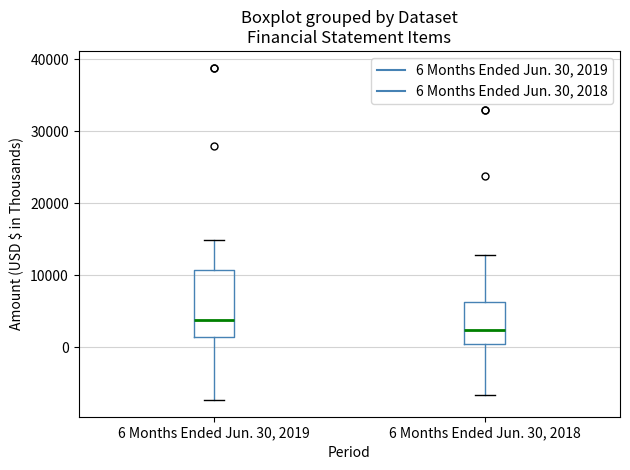

Where is the upper edge of the box for 6 Months Ended Jun. 30, 2019 on the y-axis? The values are not printed on the chart, so give them approximately, as read against the axis.

11000